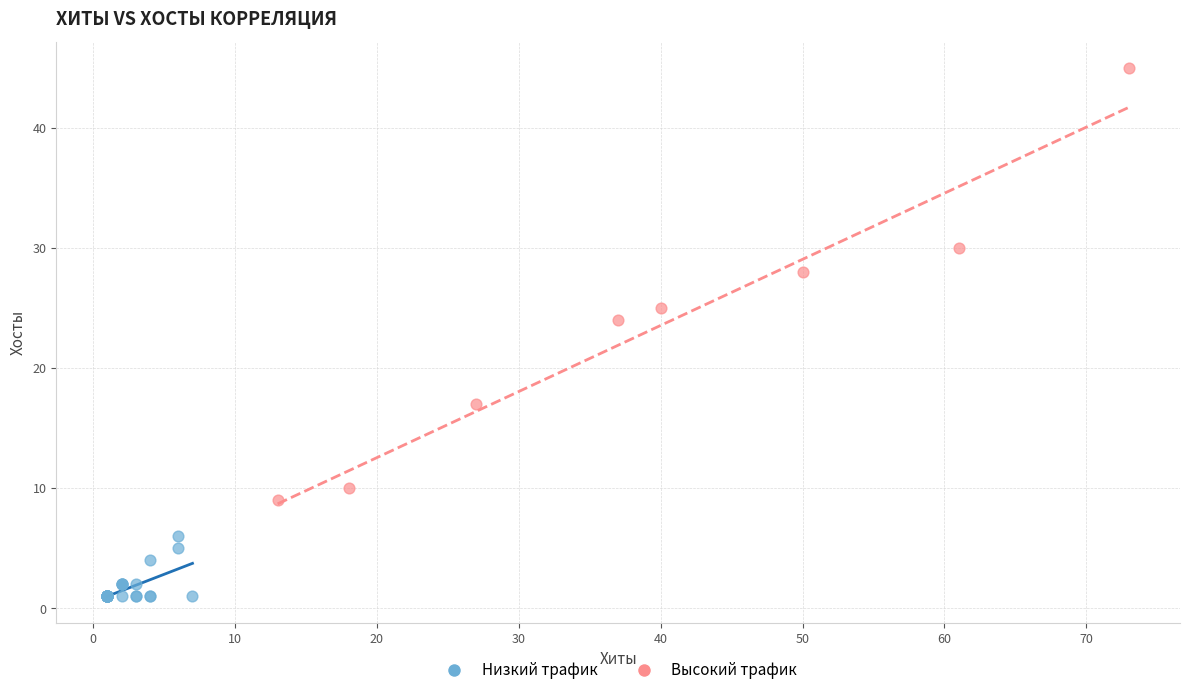

Which series contains the lowest Y value?

Низкий трафик